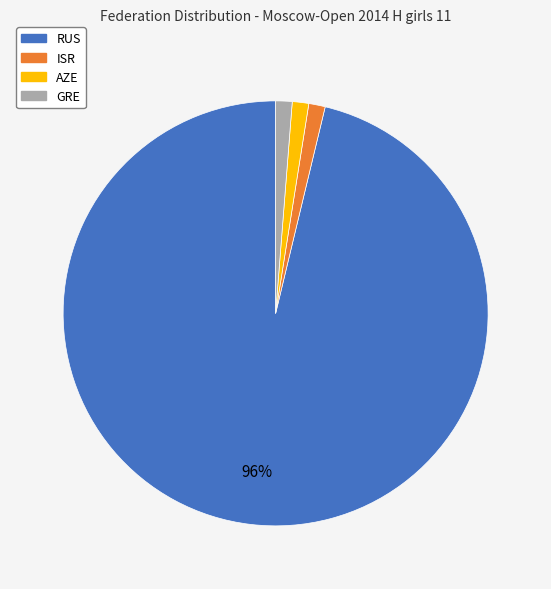

Is the sum of GRE and RUS greater than half?

Yes